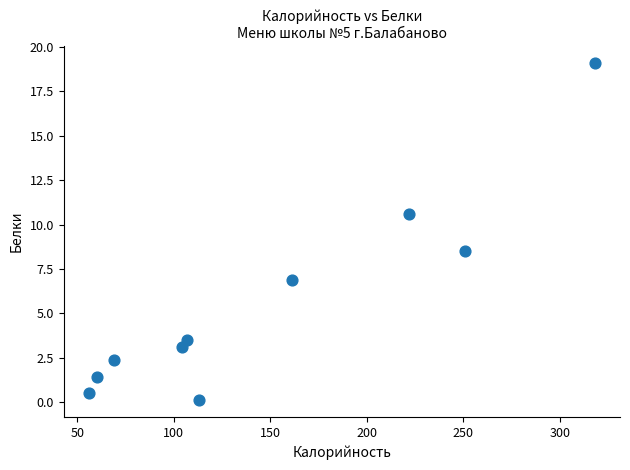

What is the range of X values (max minus min)?

262.0